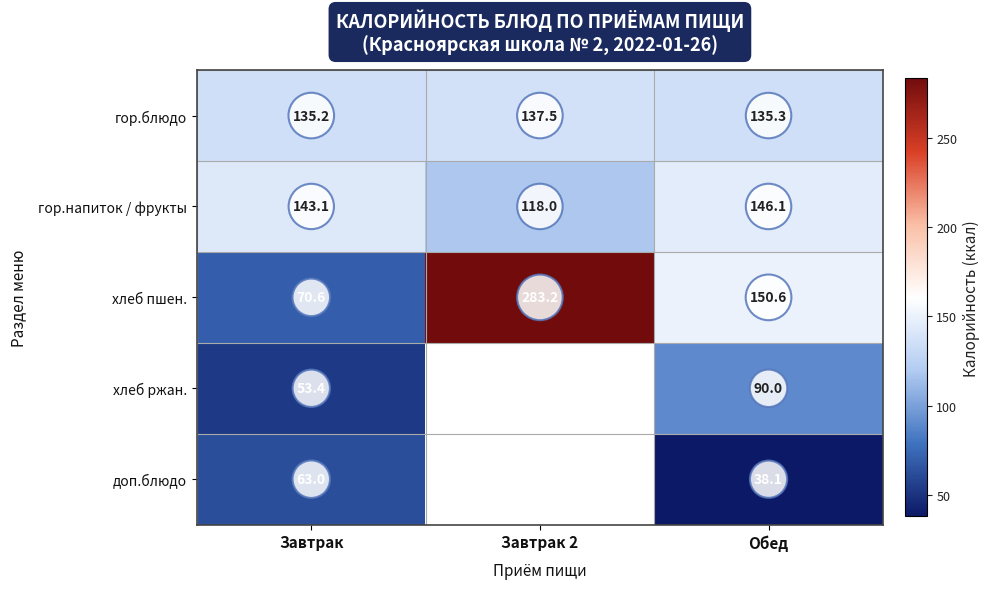

At which category is the sum across all series the highest?

Обед